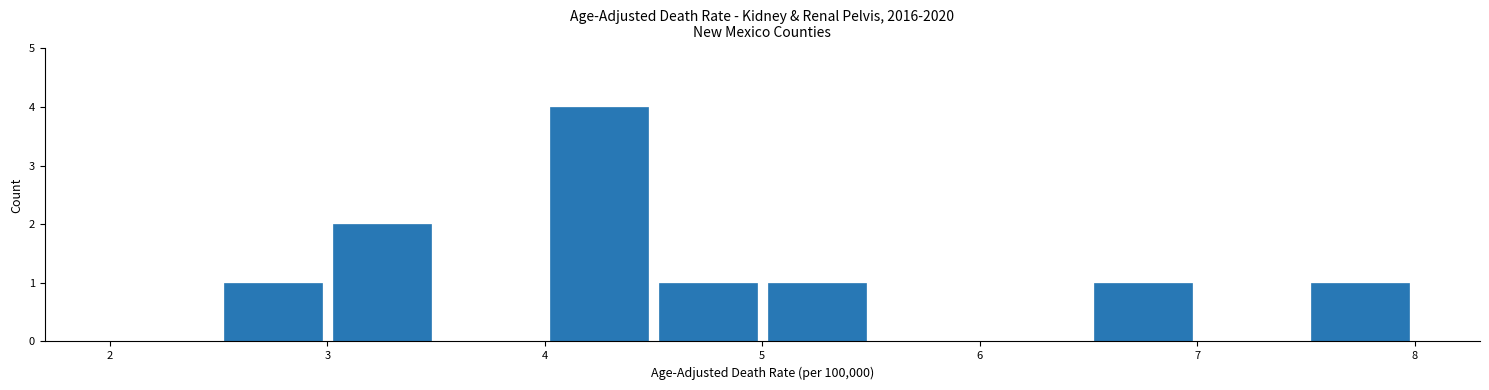

Which range on the x-axis has the tallest bar?

4.0 to 4.5